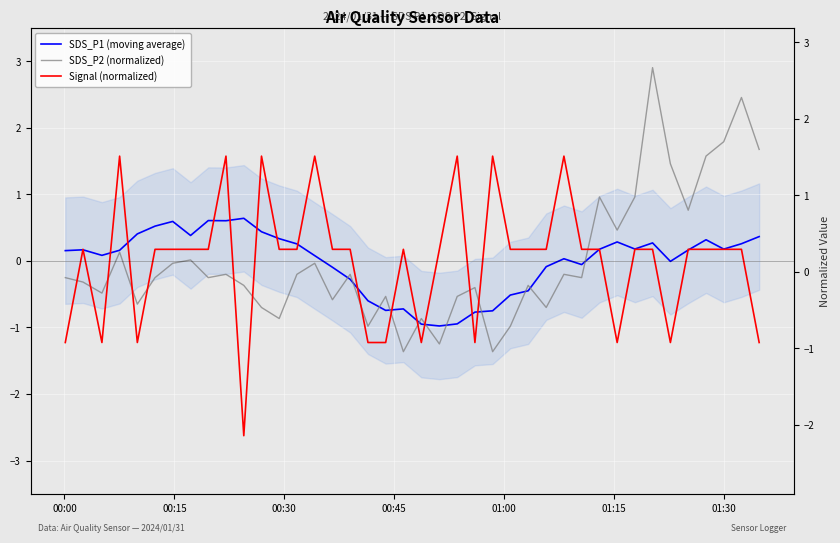

Is the value of Signal (normalized) at 17 greater than the value of SDS_P1 (moving average) at 10?

No